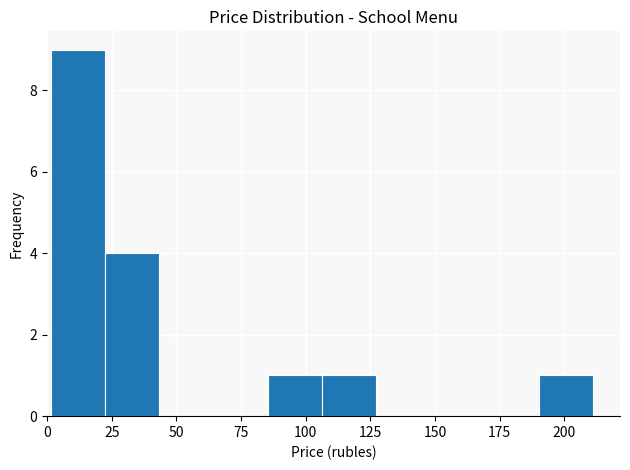

Reading left to right, list every bar in this chart as the range it spans on the x-axis followed by its height. Neither the bar edges nor the heights are printed on the chart, so give them approximately, as read against the axes.

0 to 20: 9
20 to 45: 4
45 to 65: 0
65 to 85: 0
85 to 105: 1
105 to 125: 1
125 to 150: 0
150 to 170: 0
170 to 190: 0
190 to 210: 1